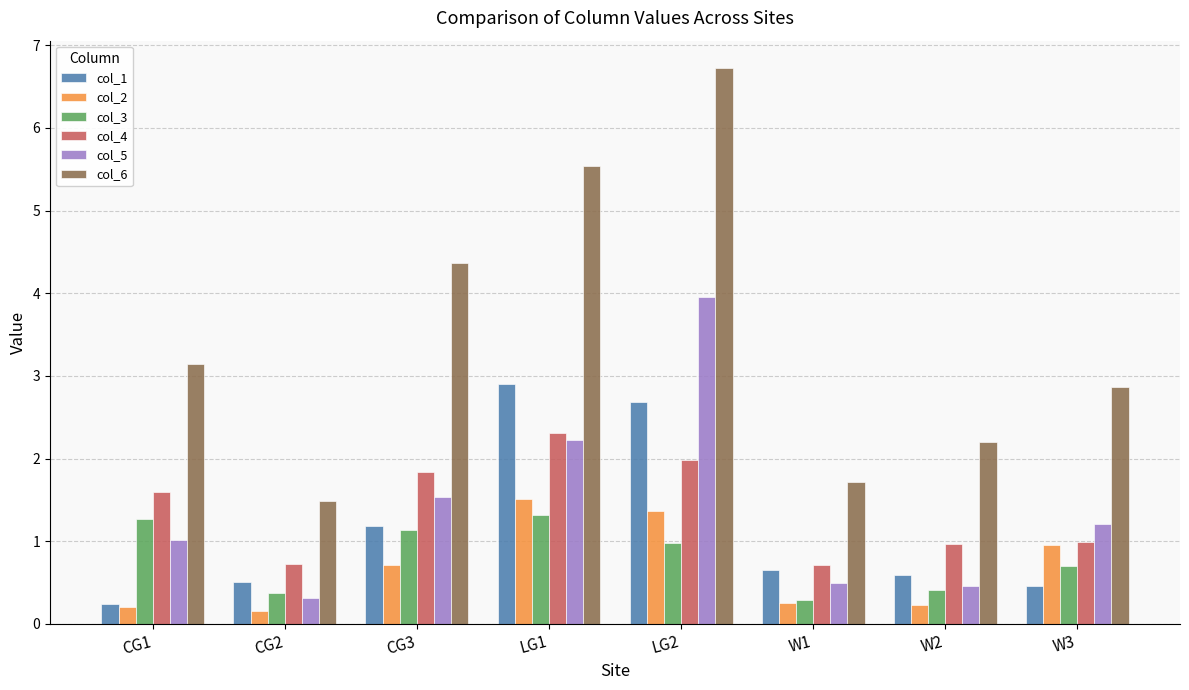

Which series has the largest range (max minus min)?

col_6